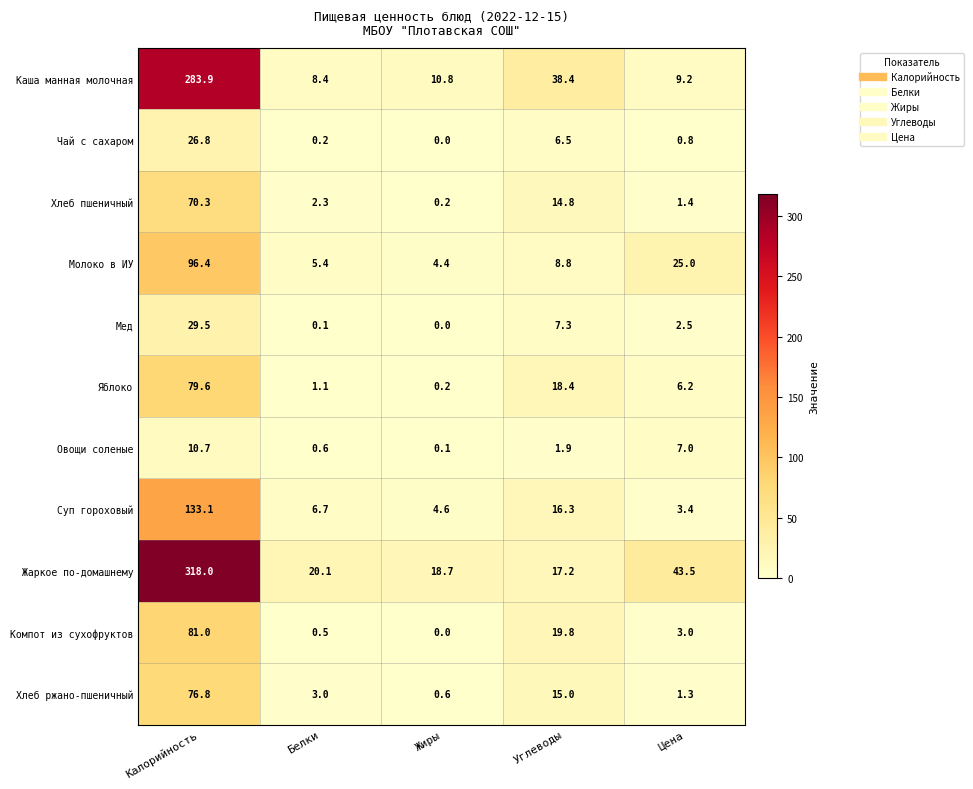

What is the difference between the Яблоко values at Углеводы and Калорийность?

61.2